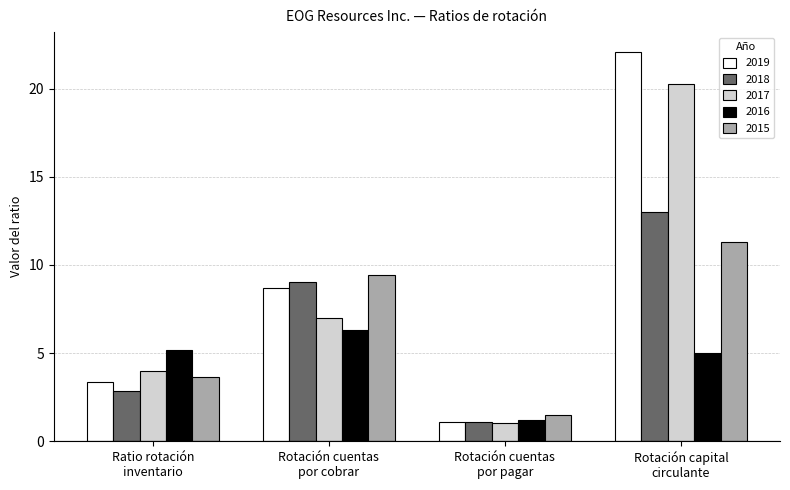

What are all the series names shown in the legend?

2019, 2018, 2017, 2016, 2015